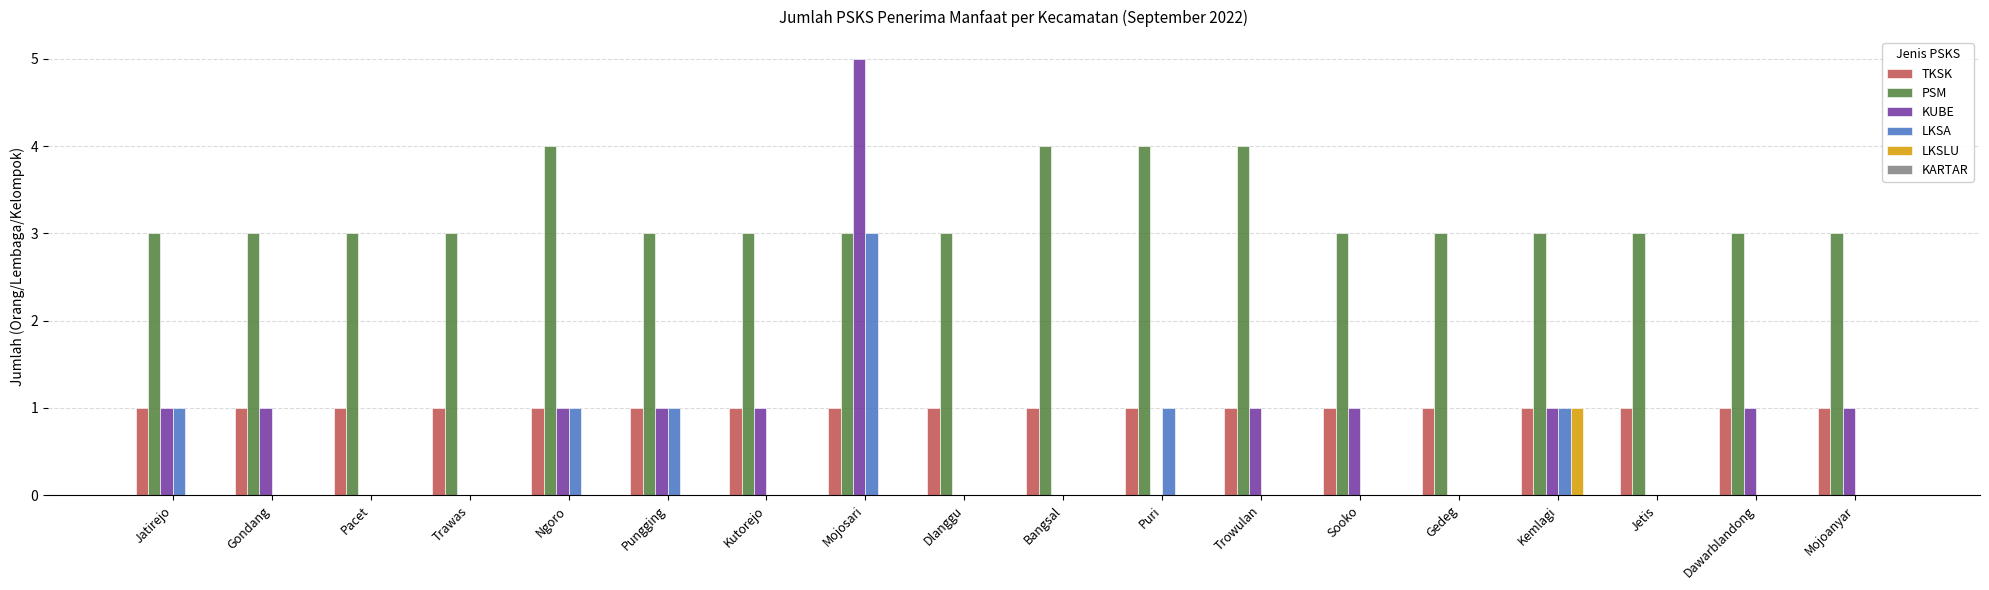

The value of KUBE at Mojosari is 7. True or false?

False